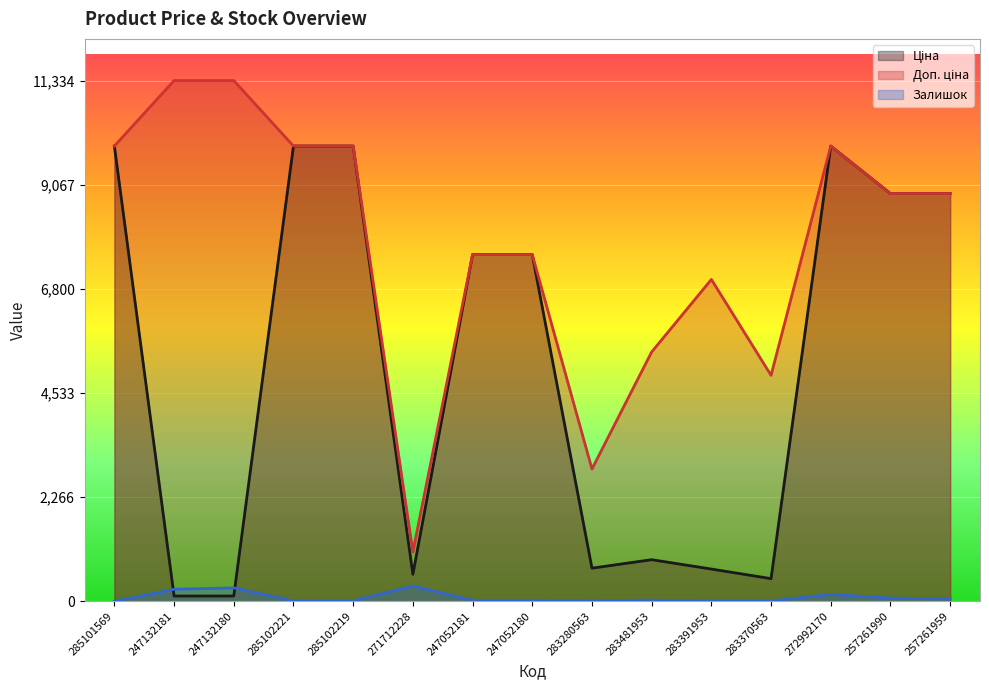

The Ціна series shows 7545.9 at 247052181. True or false?

True